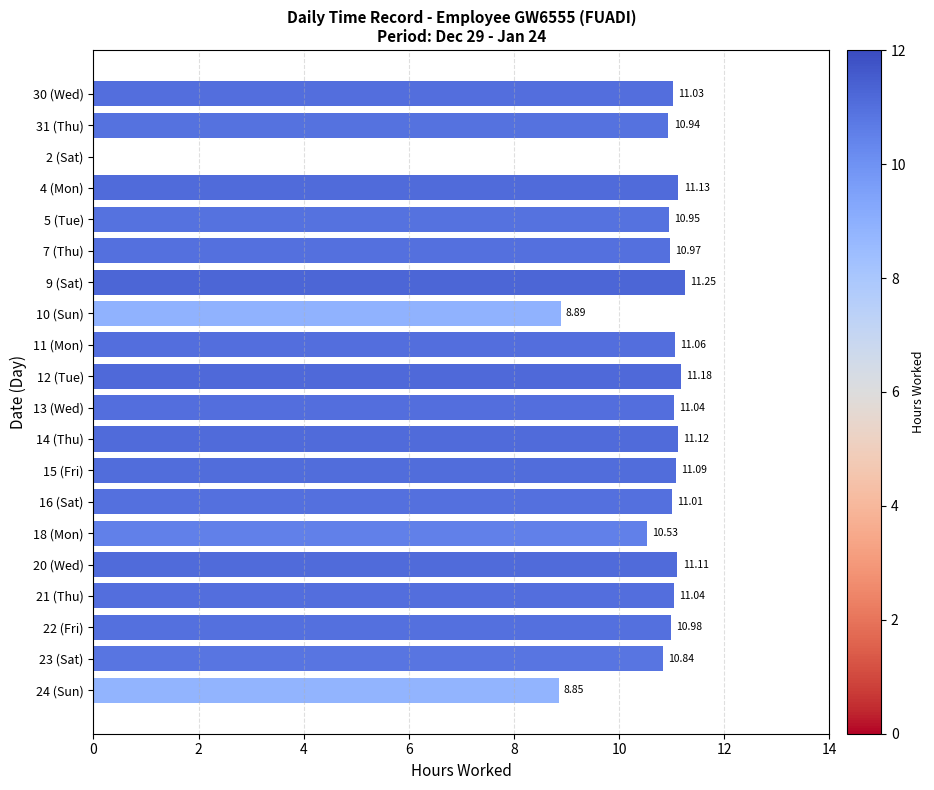

Approximately how many times larger is the value at 13 (Wed) compared to 4 (Mon)?

1.0